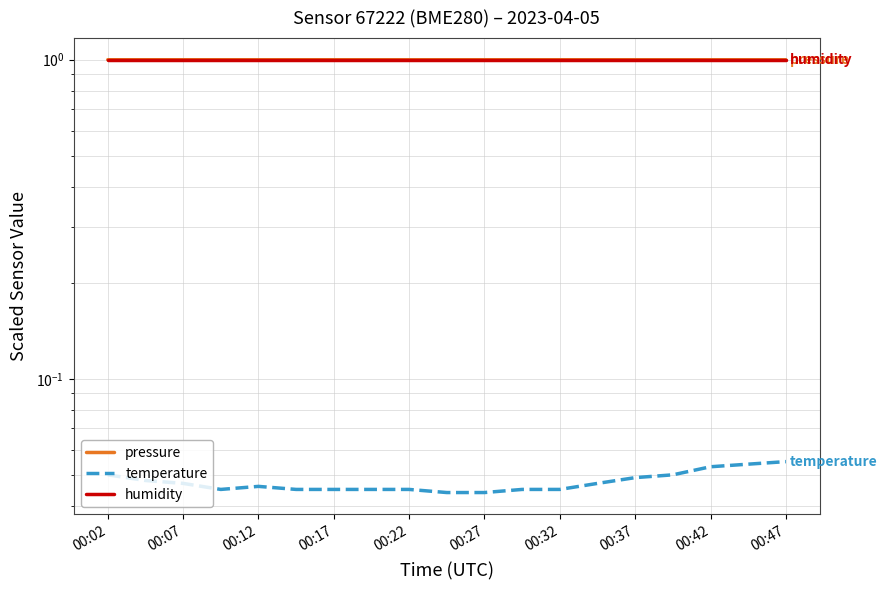

Reading left to right, extract all data points from this chart.

pressure: 1.0	1.0	1.0	1.0	1.0	1.0	1.0	1.0	1.0	1.0	1.0	1.0	1.0	1.0	1.0	1.0	1.0	1.0	1.0
temperature: 0.1	0.0	0.0	0.0	0.0	0.0	0.0	0.0	0.0	0.0	0.0	0.0	0.0	0.0	0.0	0.1	0.1	0.1	0.1
humidity: 1.0	1.0	1.0	1.0	1.0	1.0	1.0	1.0	1.0	1.0	1.0	1.0	1.0	1.0	1.0	1.0	1.0	1.0	1.0